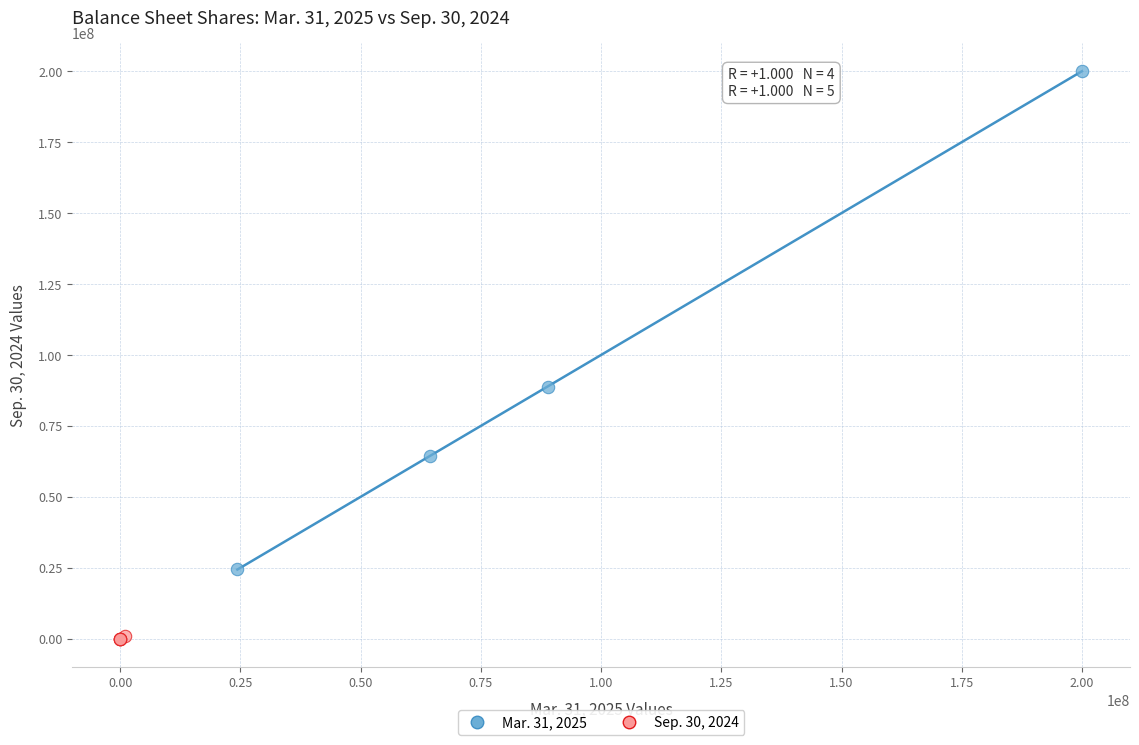

Which series reaches the minimum Y coordinate?

Sep. 30, 2024